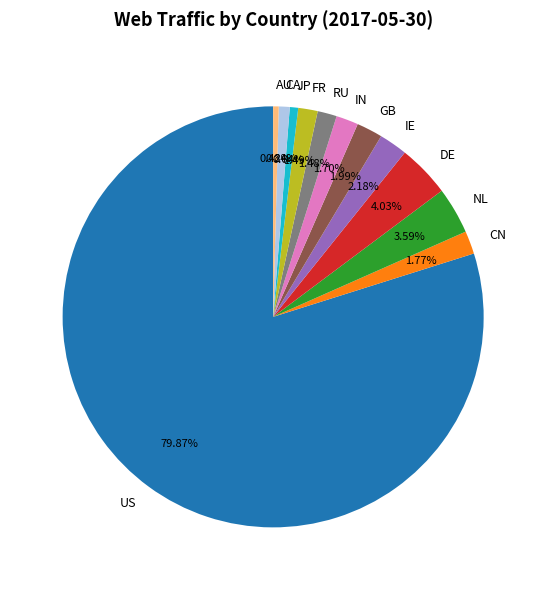

Is there a majority slice in this chart?

Yes